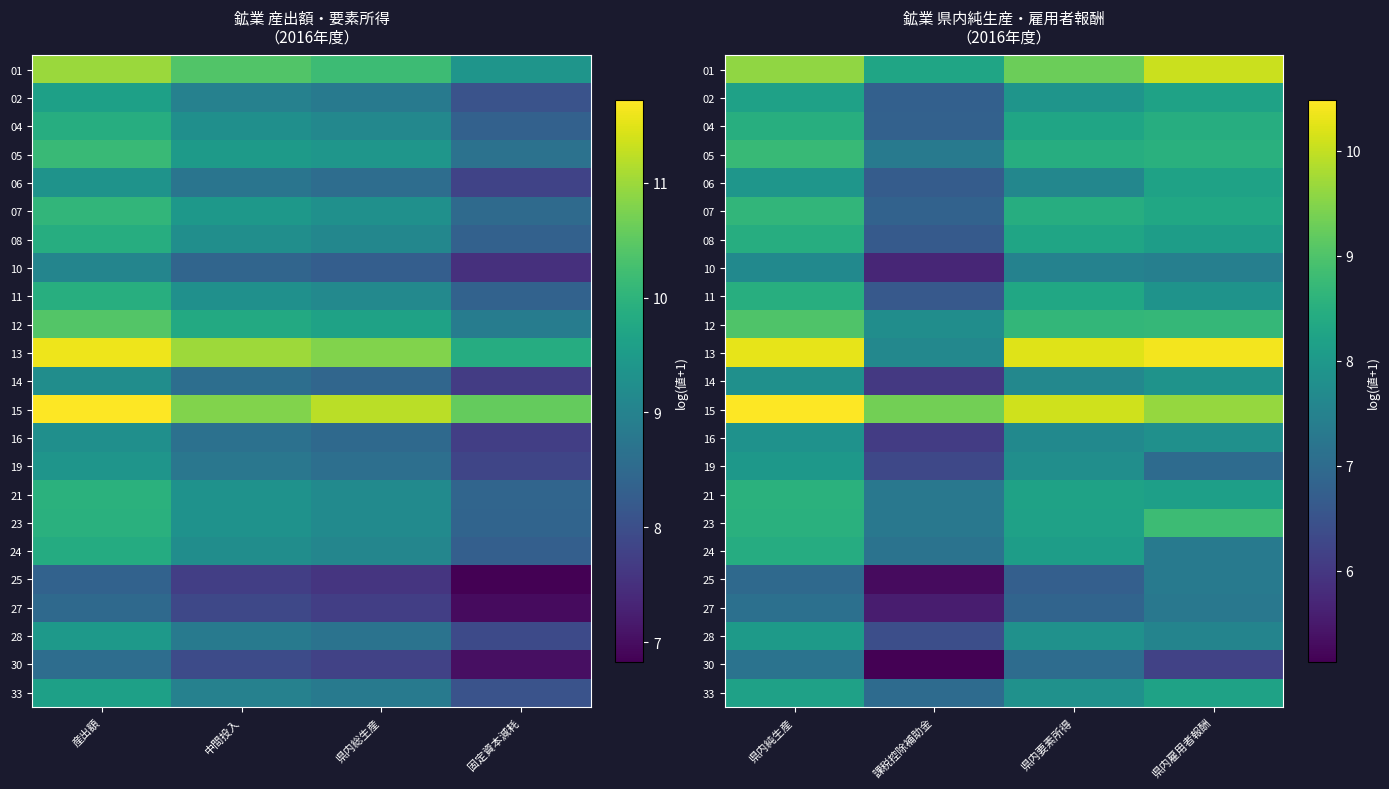

At which category is the sum across all series the highest?

県内純生産